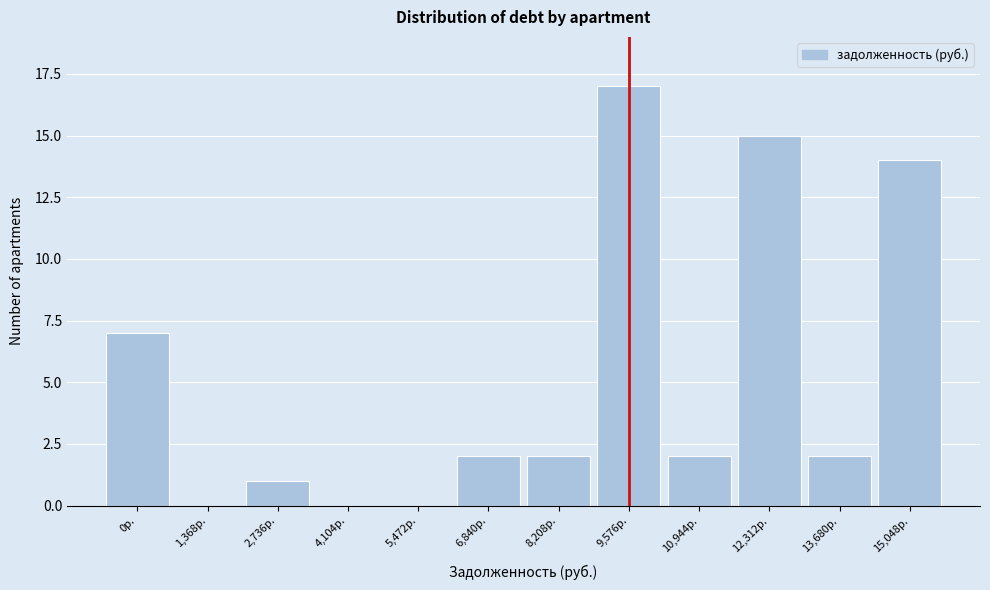

Reading left to right, list all the values displayed in this chart.

0р.=7	1,368р.=0	2,736р.=1	4,104р.=0	5,472р.=0	6,840р.=2	8,208р.=2	9,576р.=17	10,944р.=2	12,312р.=15	13,680р.=2	15,048р.=14